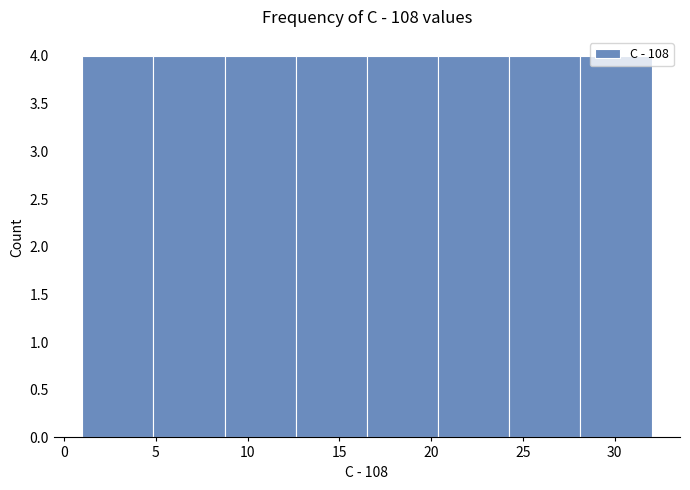

How tall is the bar that spans 9.0 to 12.5 on the x-axis? Neither the bar edges nor the heights are printed on the chart, so give them approximately, as read against the axes.

4